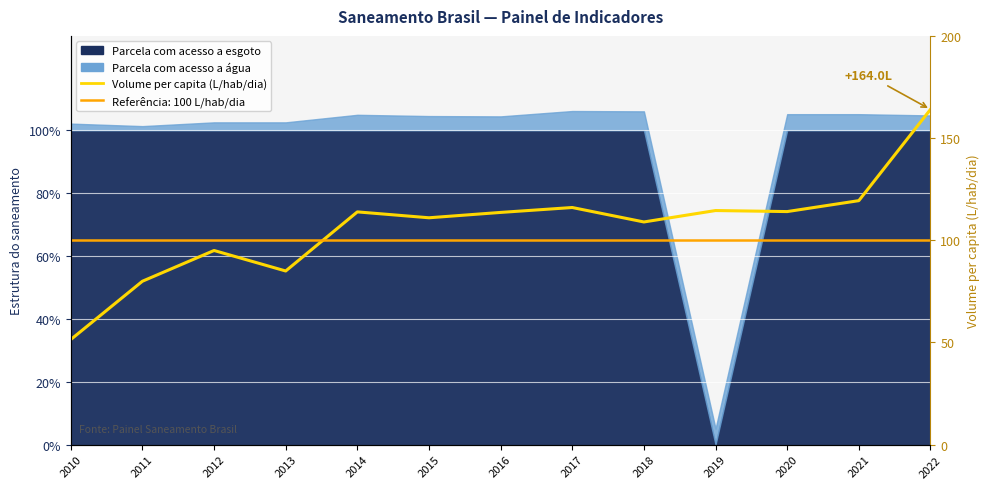

What is the minimum value shown in the chart?

51.4